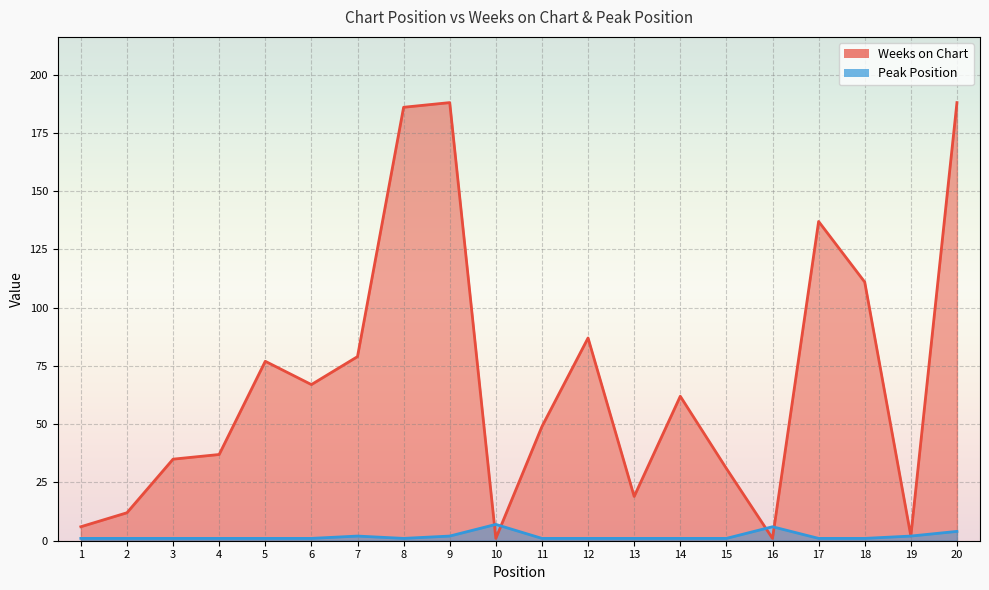

How many data points in Weeks on Chart are less than 62?

10